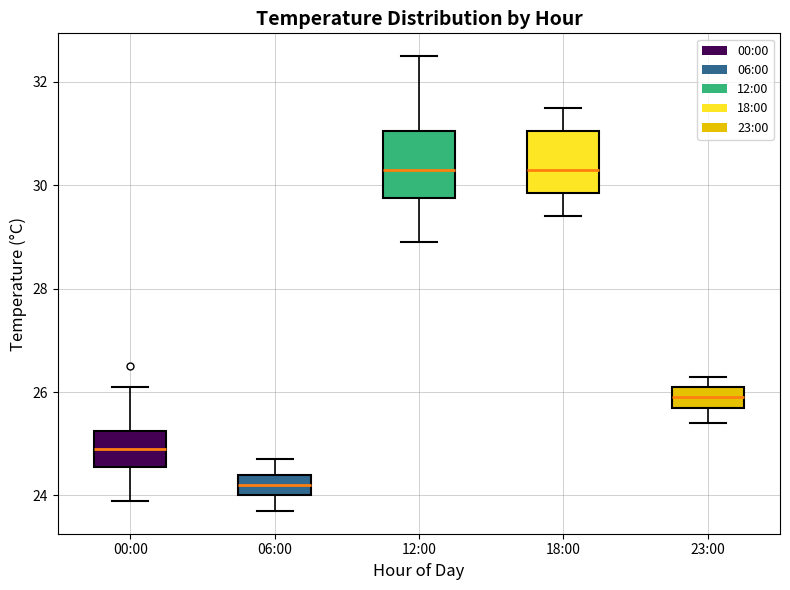

Reading left to right, transcribe this box plot: for each box, give where its median line is, the range the box spans, and where its two whiskers end, as read against the y-axis. The values are not printed on the chart, so give them approximately, as read against the axis.

00:00: median 25.0, box 24.6 to 25.2, whiskers 24.0 to 26.2
06:00: median 24.2, box 24.0 to 24.4, whiskers 23.8 to 24.8
12:00: median 30.4, box 29.8 to 31.0, whiskers 29.0 to 32.6
18:00: median 30.4, box 29.8 to 31.0, whiskers 29.4 to 31.6
23:00: median 26.0, box 25.8 to 26.2, whiskers 25.4 to 26.4